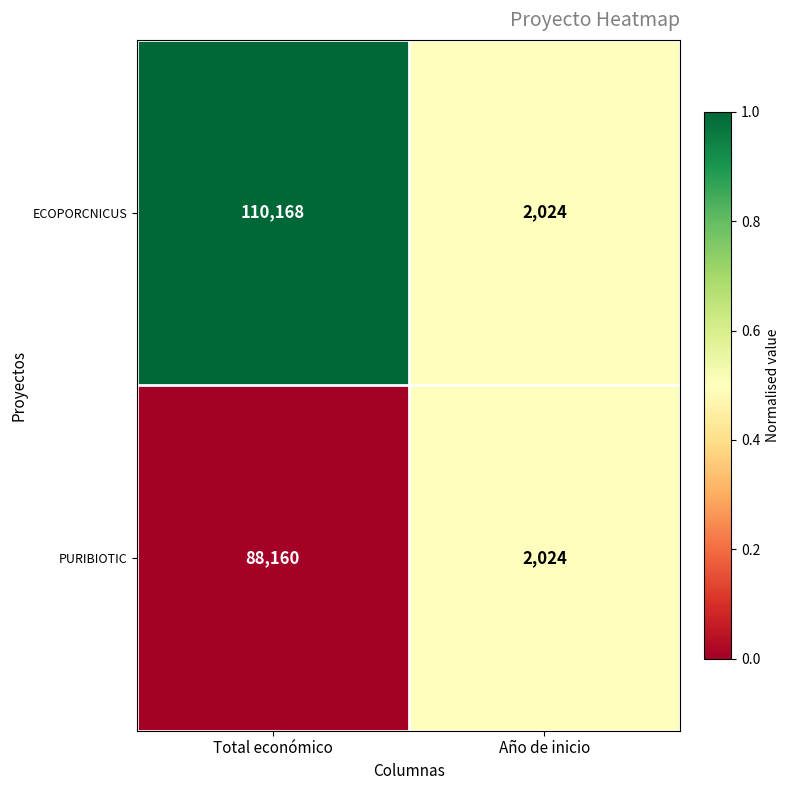

At which category does the chart reach its peak across all series?

Total económico